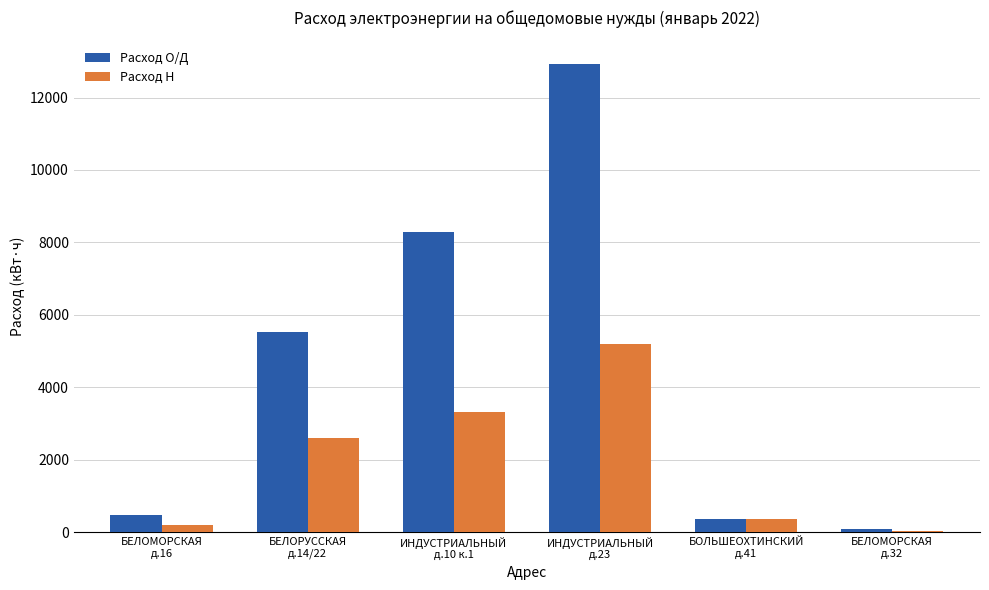

Reading left to right, extract all data points from this chart.

Расход О/Д: БЕЛОМОРСКАЯ
д.16=465	БЕЛОРУССКАЯ
д.14/22=5534	ИНДУСТРИАЛЬНЫЙ
д.10 к.1=8276	ИНДУСТРИАЛЬНЫЙ
д.23=12932	БОЛЬШЕОХТИНСКИЙ
д.41=376	БЕЛОМОРСКАЯ
д.32=77
Расход Н: БЕЛОМОРСКАЯ
д.16=193	БЕЛОРУССКАЯ
д.14/22=2591	ИНДУСТРИАЛЬНЫЙ
д.10 к.1=3307	ИНДУСТРИАЛЬНЫЙ
д.23=5188	БОЛЬШЕОХТИНСКИЙ
д.41=358	БЕЛОМОРСКАЯ
д.32=45